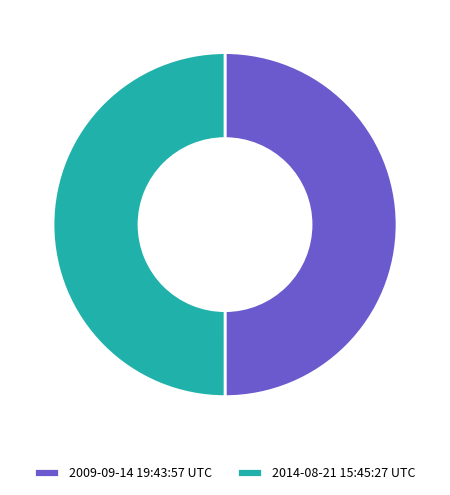

How many segments does this pie chart have?

2